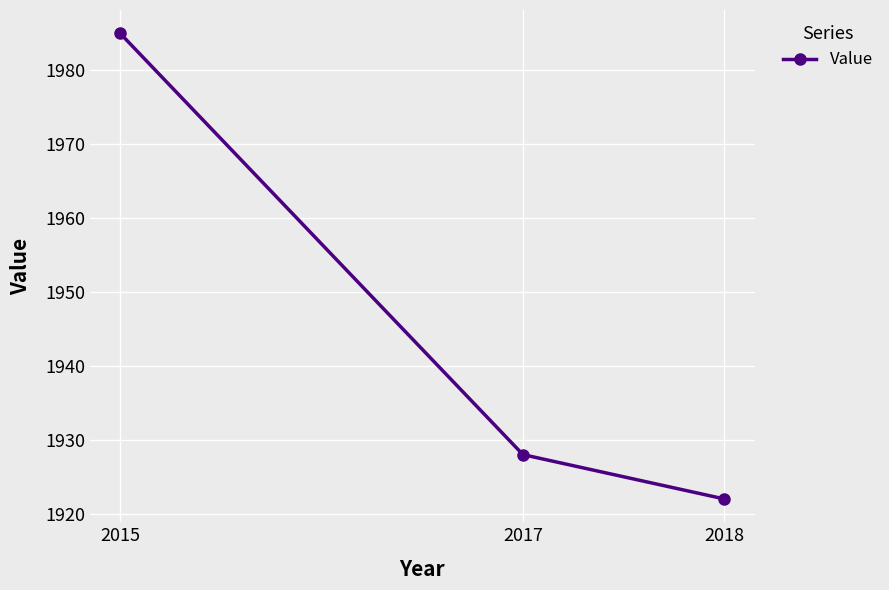

How many distinct data groups are displayed?

1